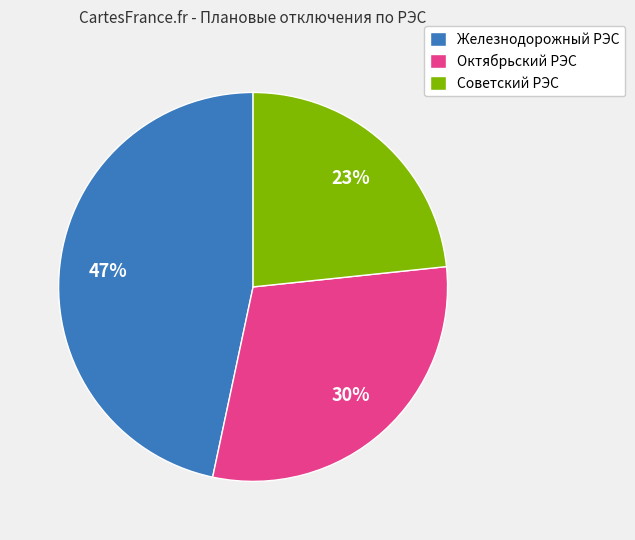

Which slice is the smallest?

Советский РЭС